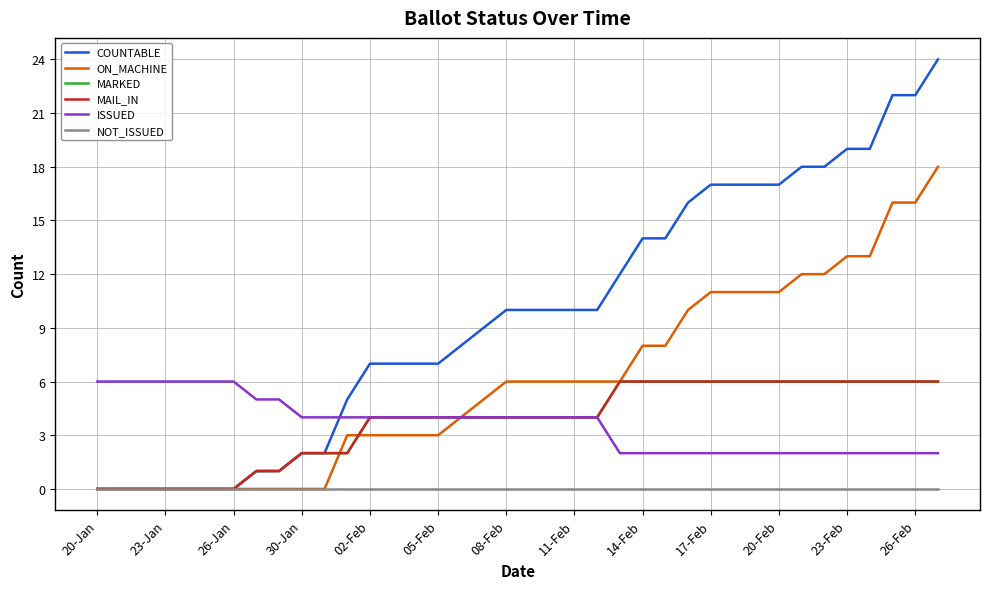

Is this an area chart (filled region under the line)?

No